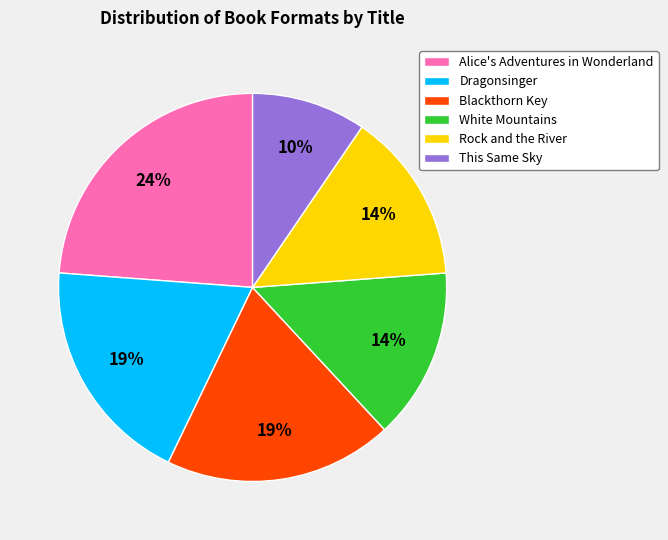

To the nearest percent, what portion does Blackthorn Key represent?

19%